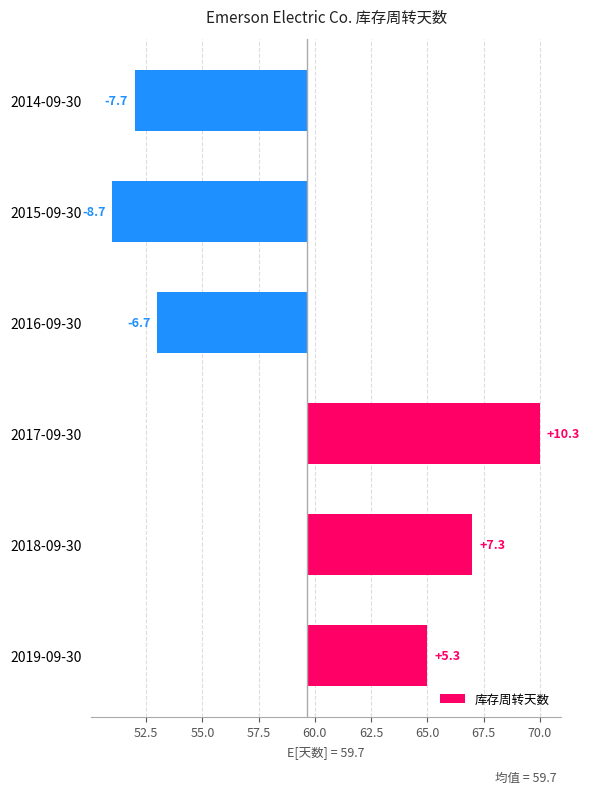

Reading right to left, transcribe all the data shown in this chart.

-7.7	-8.7	-6.7	10.3	7.3	5.3